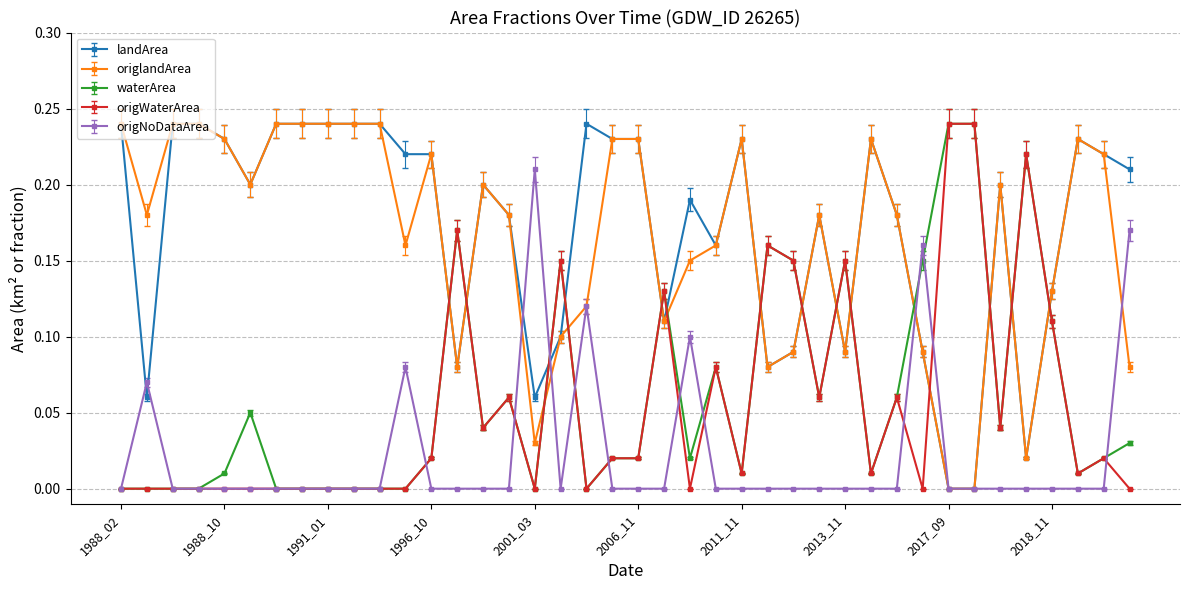

At how many categories does at least one series exceed 0?

40